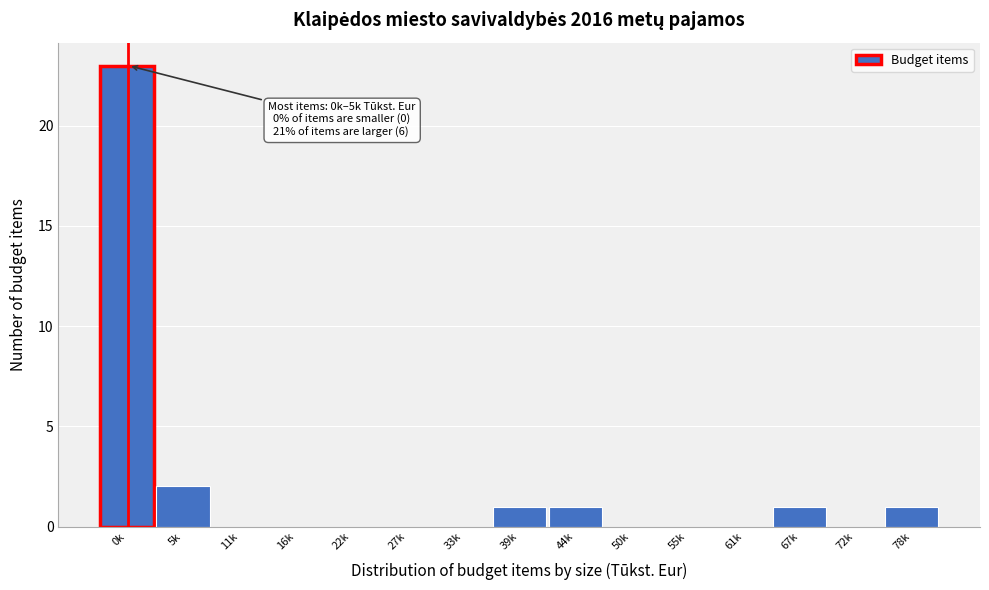

Reading left to right, transcribe all the data shown in this chart.

0k=23	5k=2	11k=0	16k=0	22k=0	27k=0	33k=0	39k=1	44k=1	50k=0	55k=0	61k=0	67k=1	72k=0	78k=1